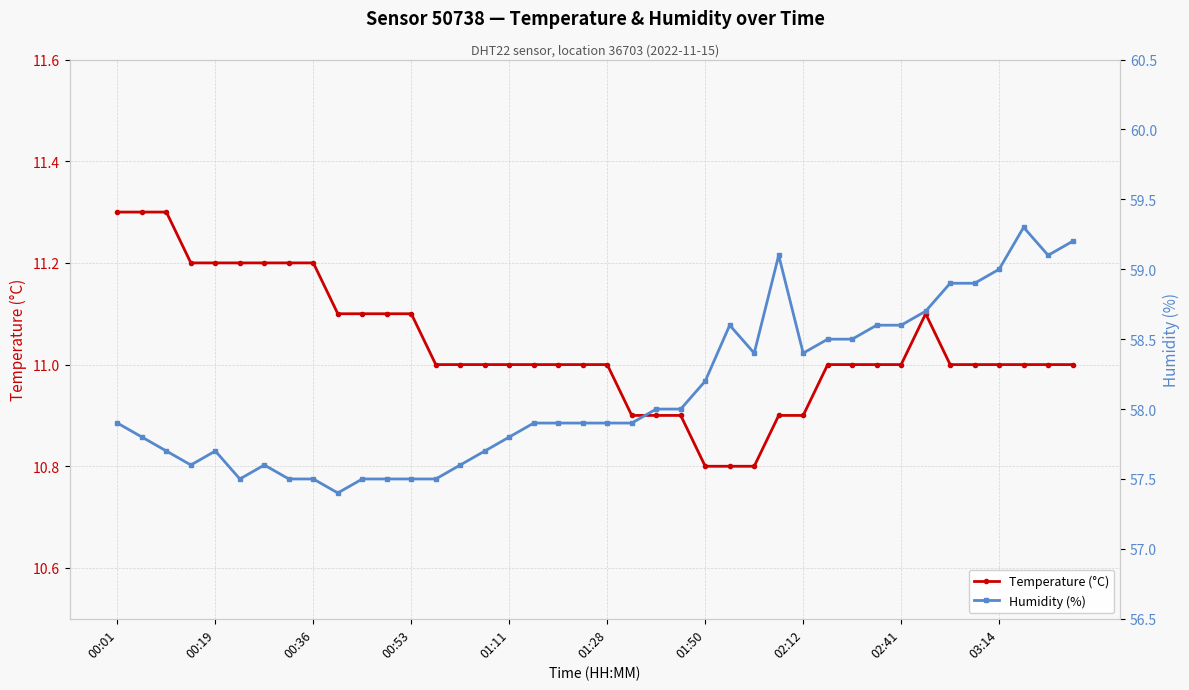

True or false: Temperature (°C) has more than 0 points higher than both neighbors.

True